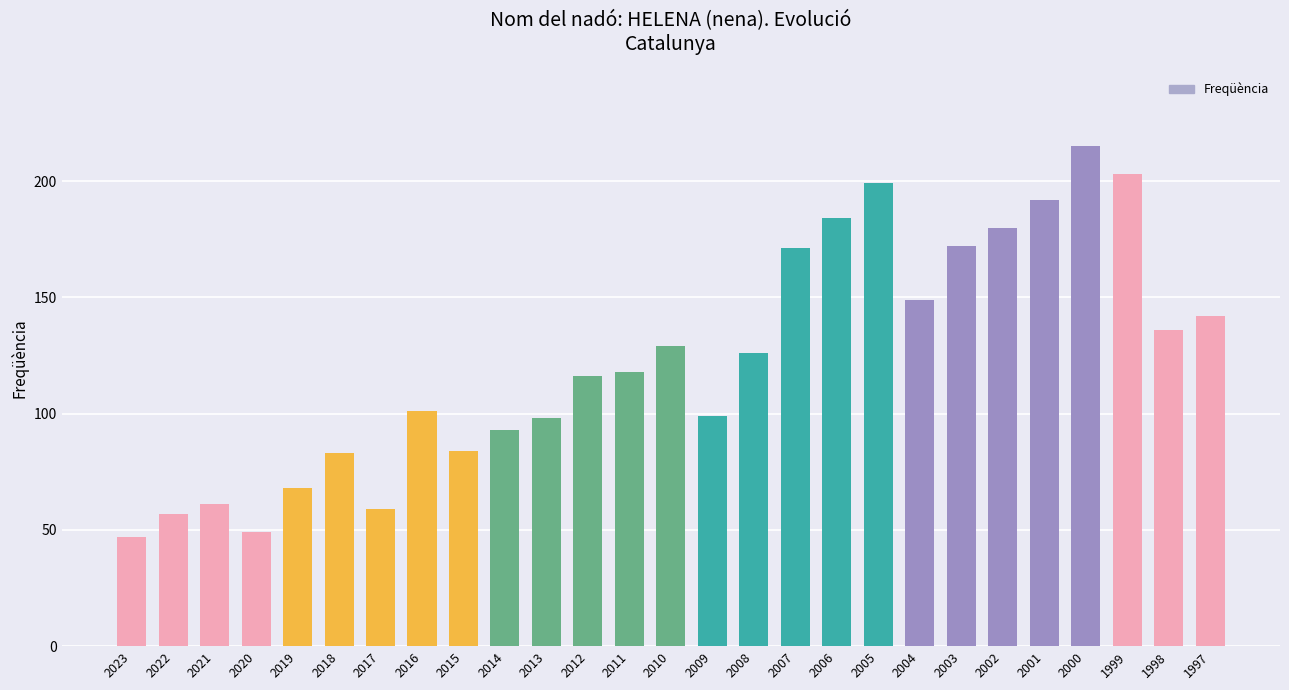

What is the ratio of the value at 1998 to the value at 1997?

1.0